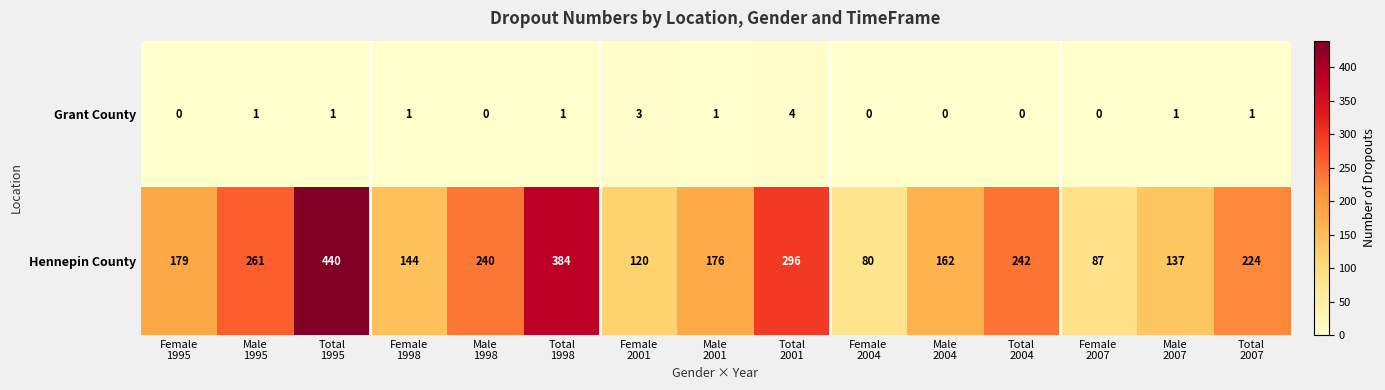

Which label corresponds to the largest value in the chart?

Total
1995